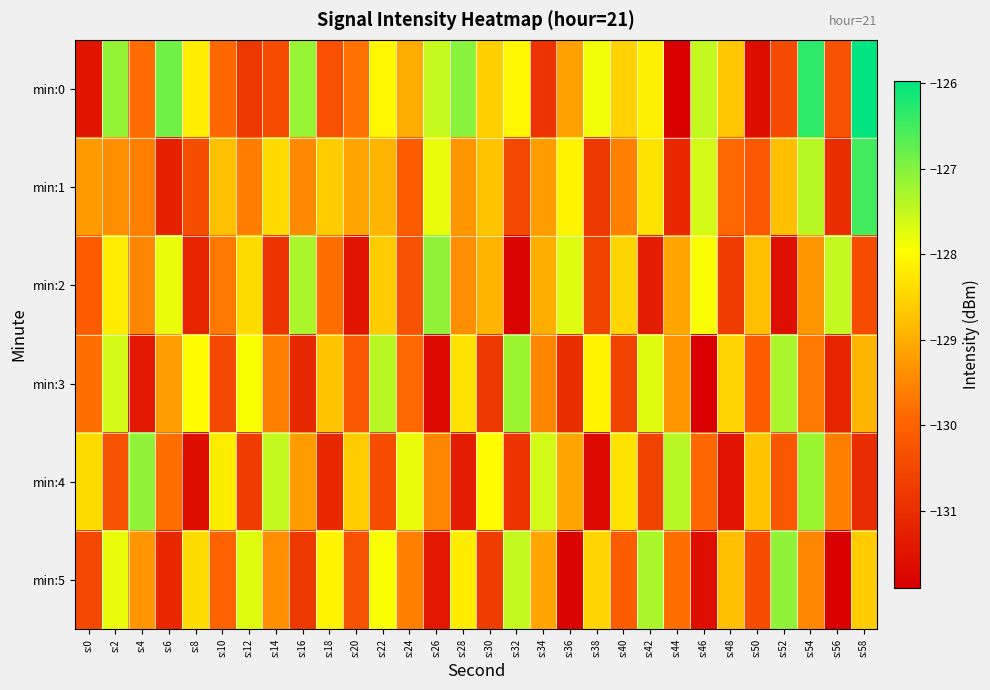

What is the spread (max minus min) of values at s:28?

4.3